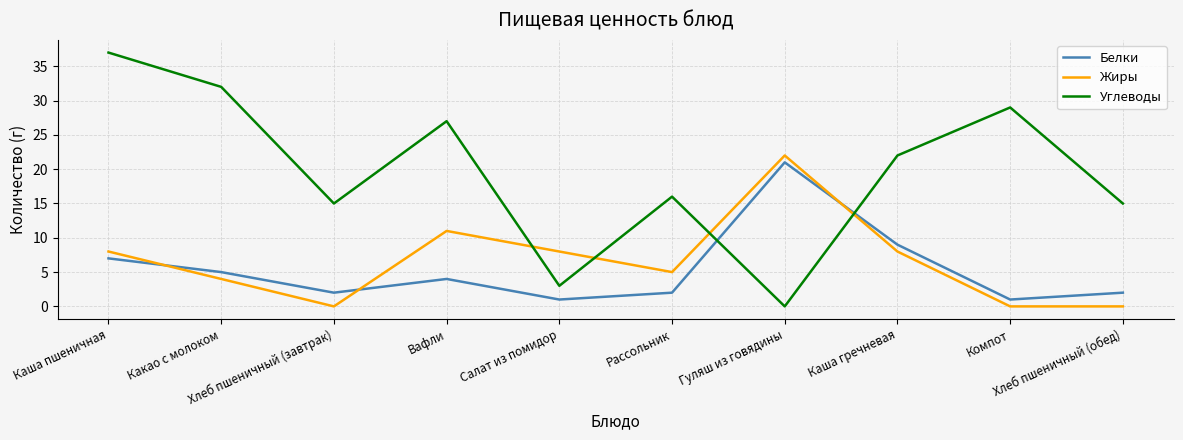

What is the greatest value displayed?

37